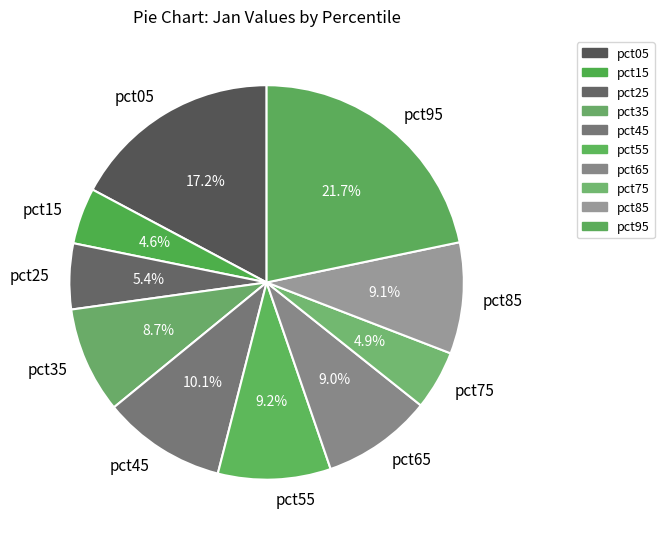

To the nearest percent, what percentage of the pie is pct95?

22%